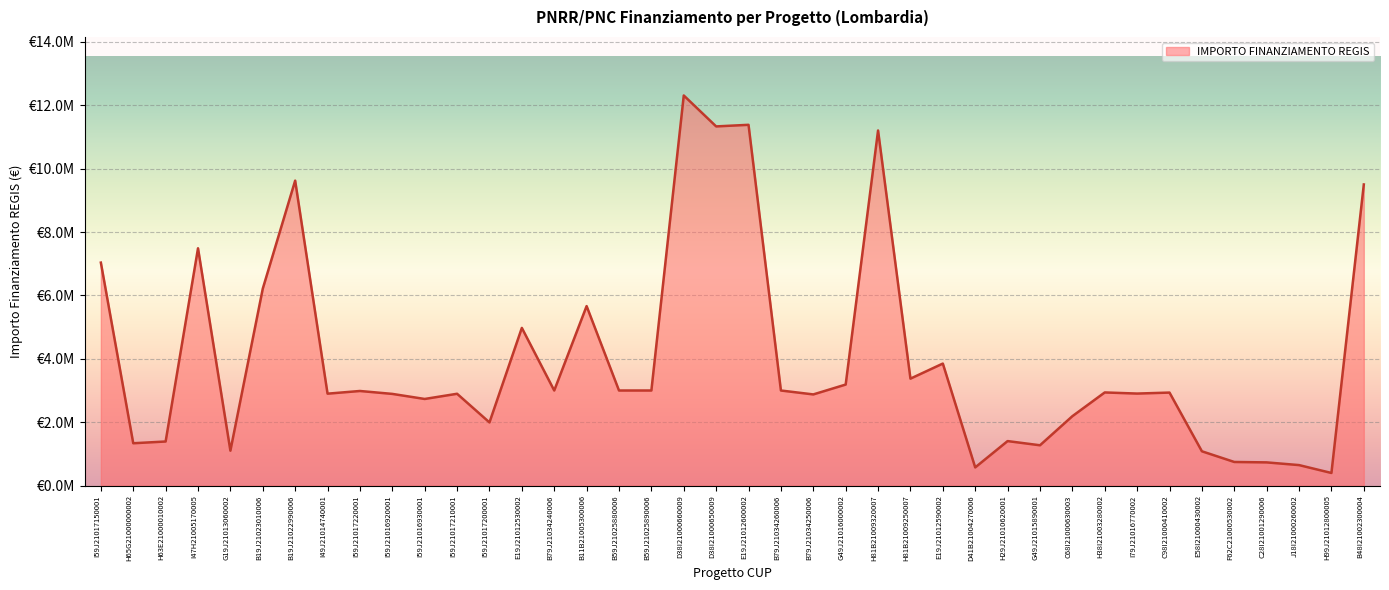

At which category does the data reach its first local valley?

H65G21000000002